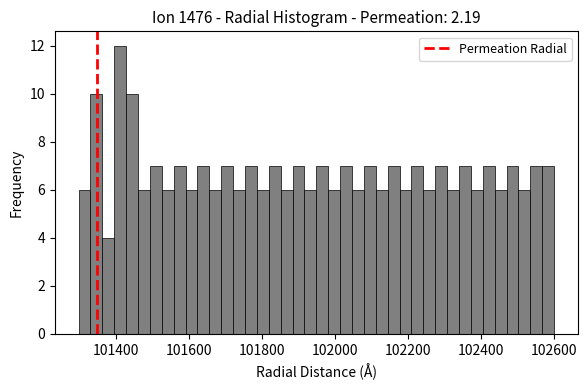

Around what value on the x-axis is the tallest bar? Give the approximate position of its centre, as read against the axis.

101420